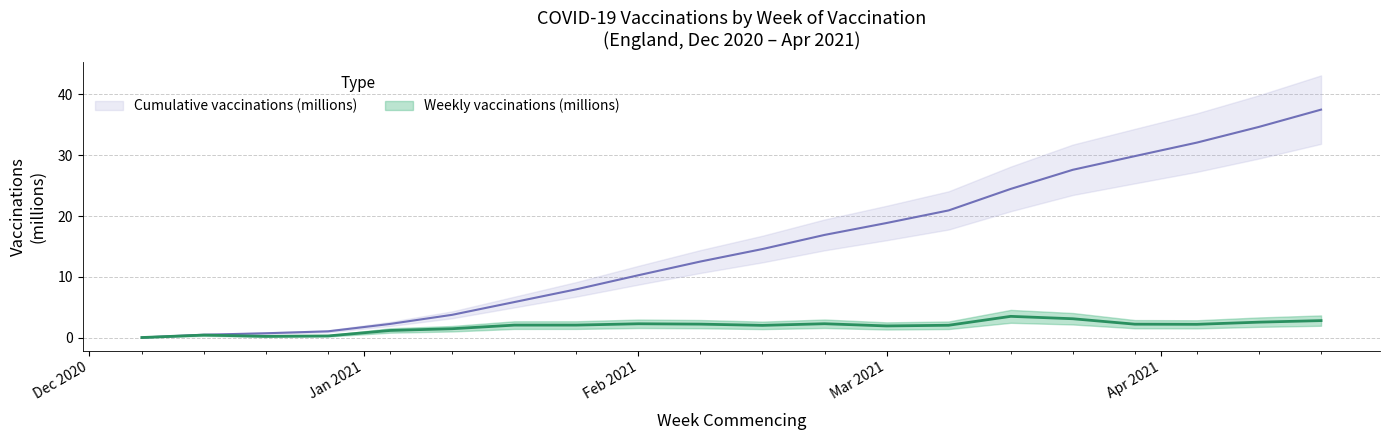

Where is Cumulative number of vaccinations delivered nearest to the value 18?

Mar 2021